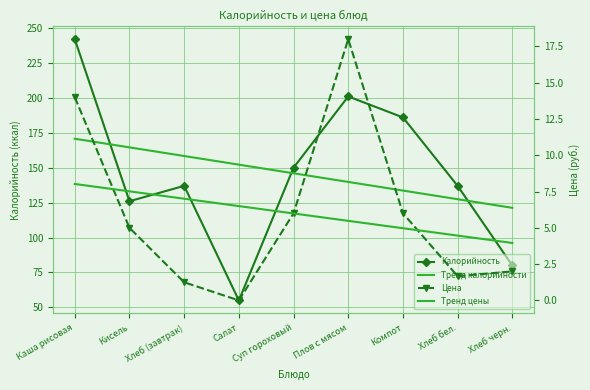

True or false: Тренд калорийности has a value of 152.2 at Салат.

True